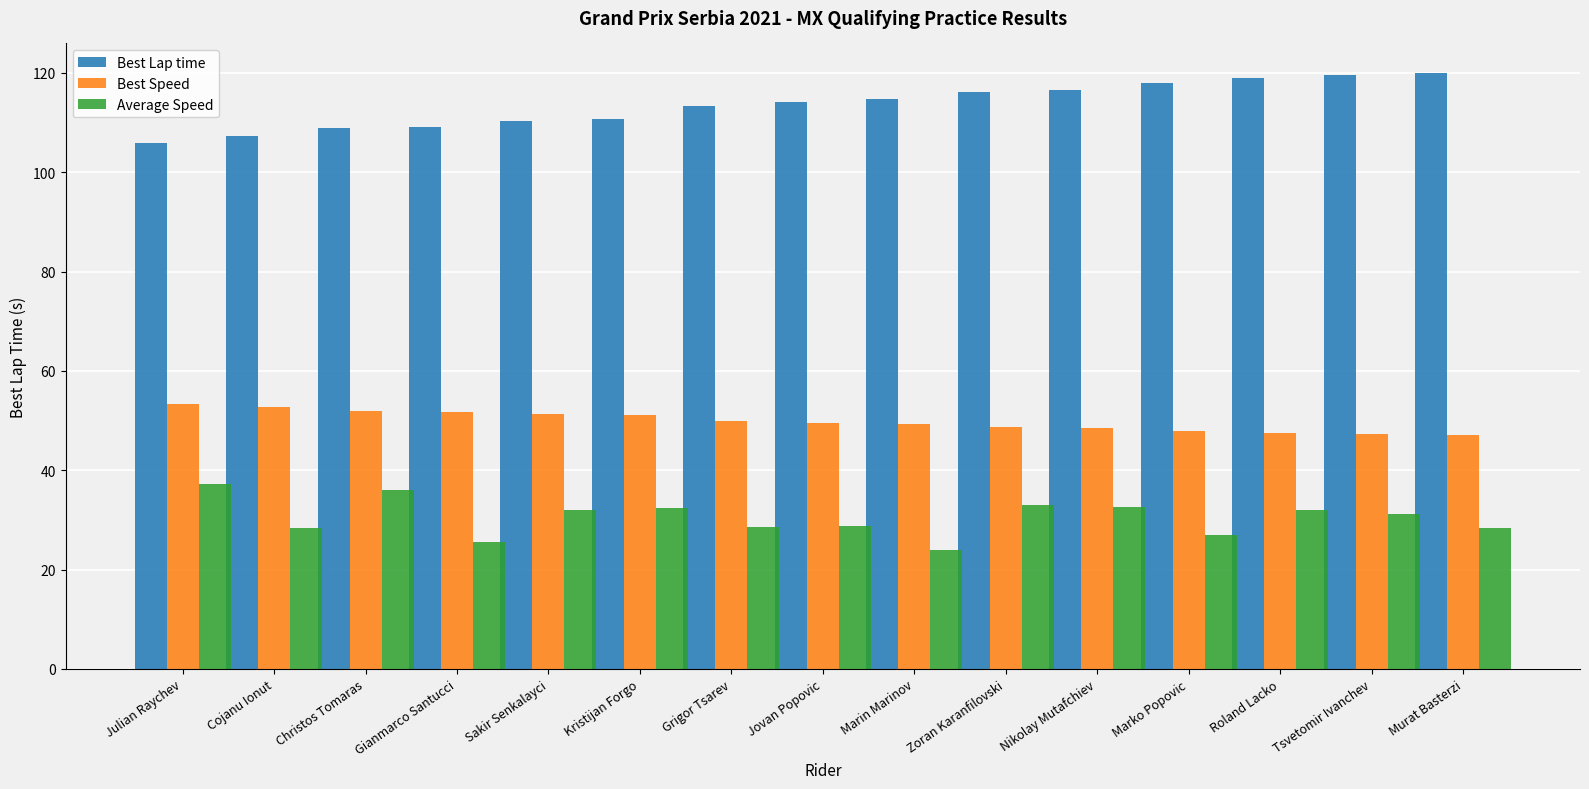

What is the average value of the Best Speed series?

49.8